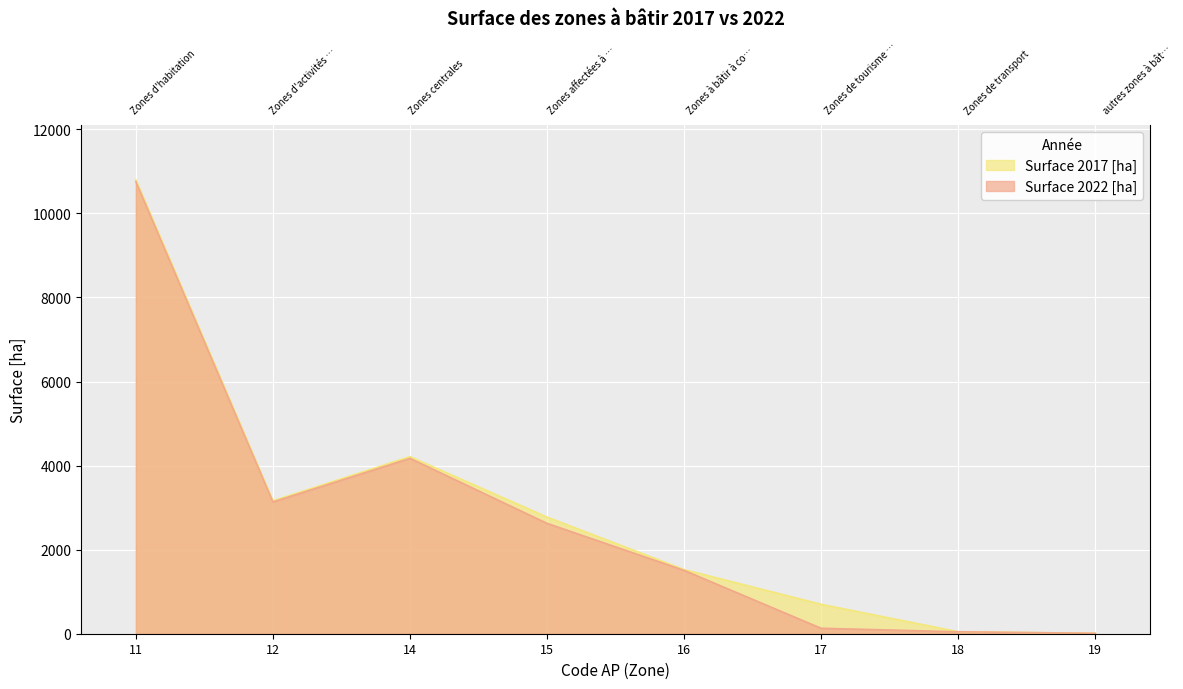

Is the value of Surface des zones à bâtir 2017 [ha] at 12 greater than the value of Surface des zones à bâtir 2022 [ha] at 15?

Yes